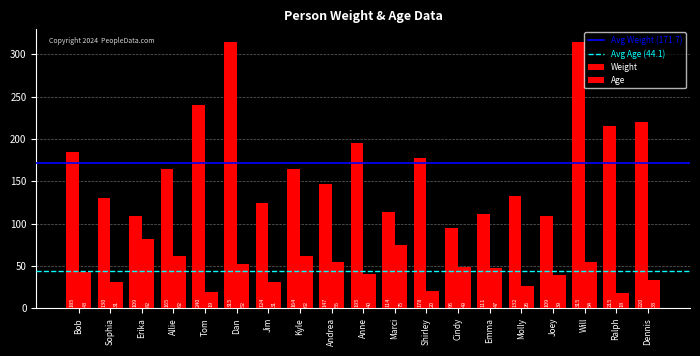

Reading left to right, what are all the values shown in this chart?

Weight: 185	130	109	165	240	315	124	164	147	195	114	178	95	111	132	109	315	215	220
Age: 43	31	82	62	19	52	31	62	55	40	75	20	49	47	26	39	54	18	33